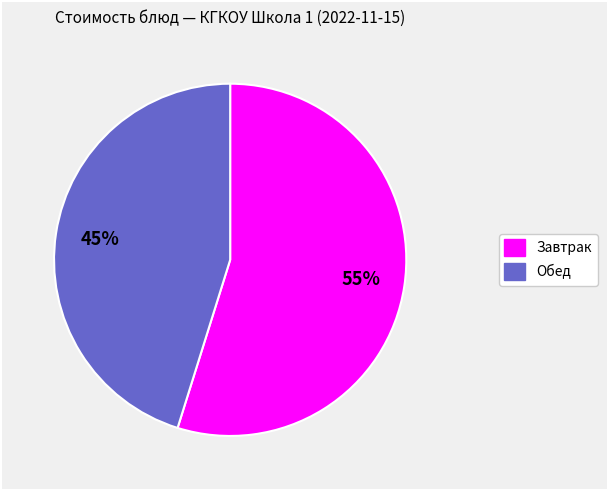

Is there a majority slice in this chart?

Yes